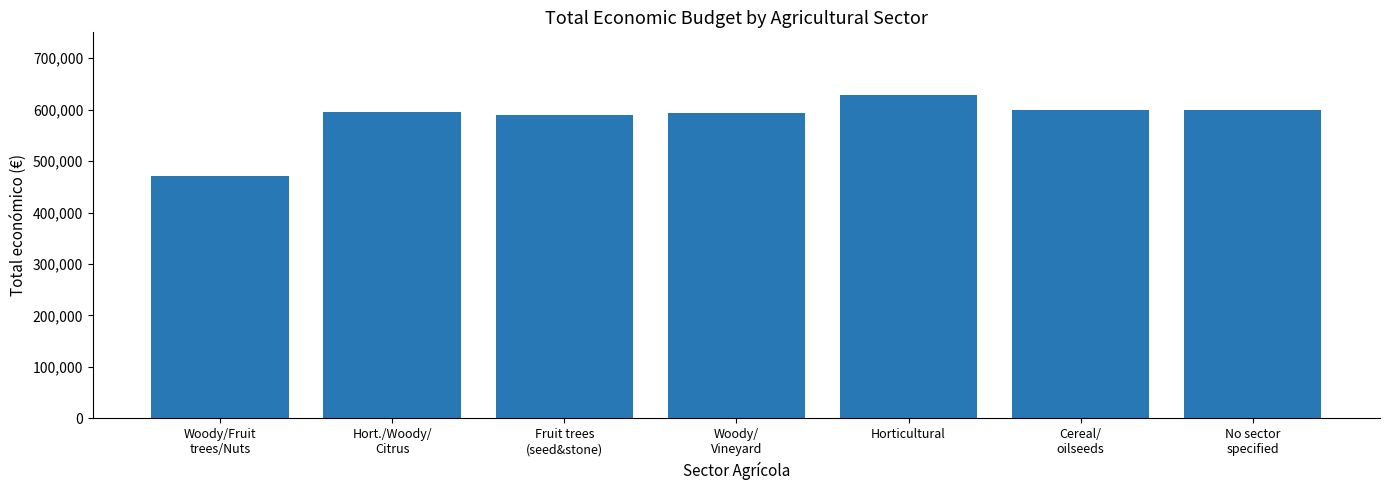

How many values are below 595173?

3